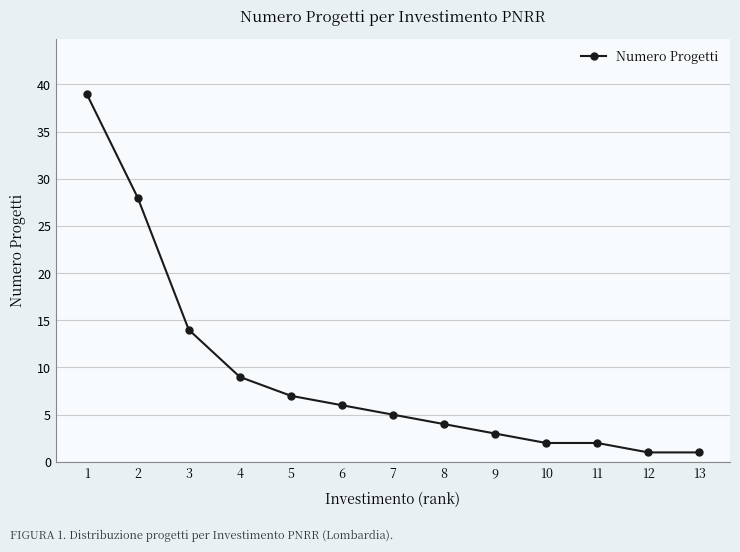

Which category has the highest value across all series?

1